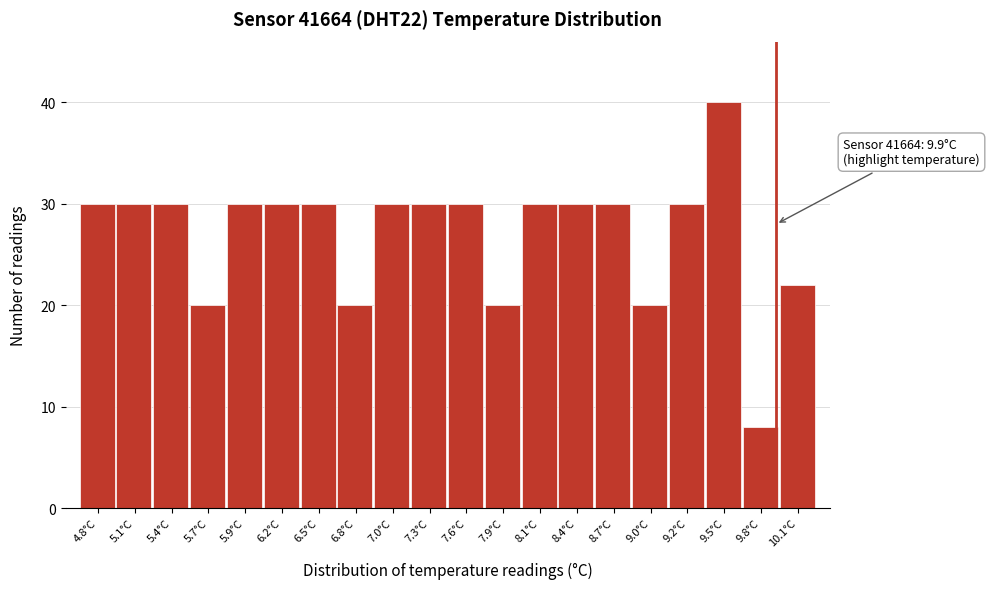

Which range on the x-axis has the tallest bar?

9.375 to 9.650